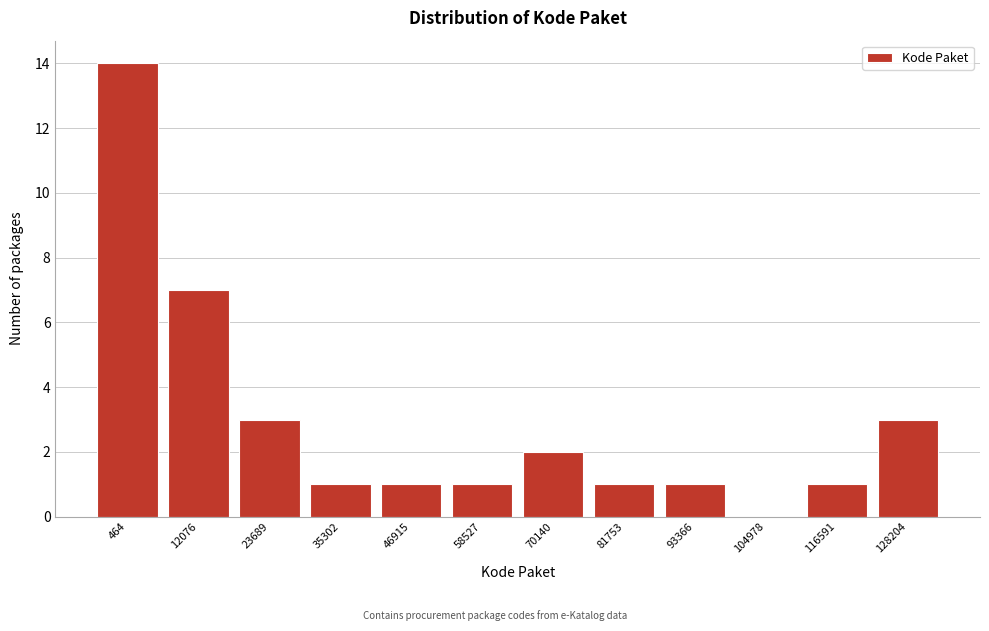

Reading left to right, extract all data points from this chart.

464=14	12076=7	23689=3	35302=1	46915=1	58527=1	70140=2	81753=1	93366=1	104978=0	116591=1	128204=3